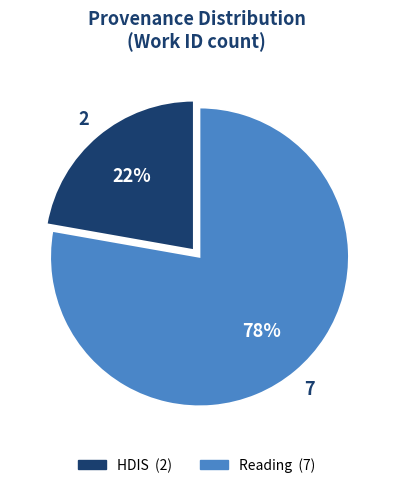

Is there any slice that represents more than half of the pie?

Yes